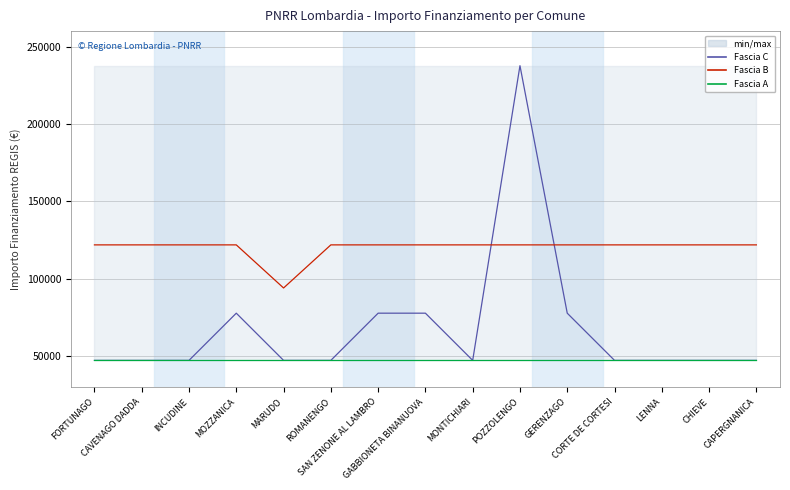

What is the sum of all Fascia A values?

711405